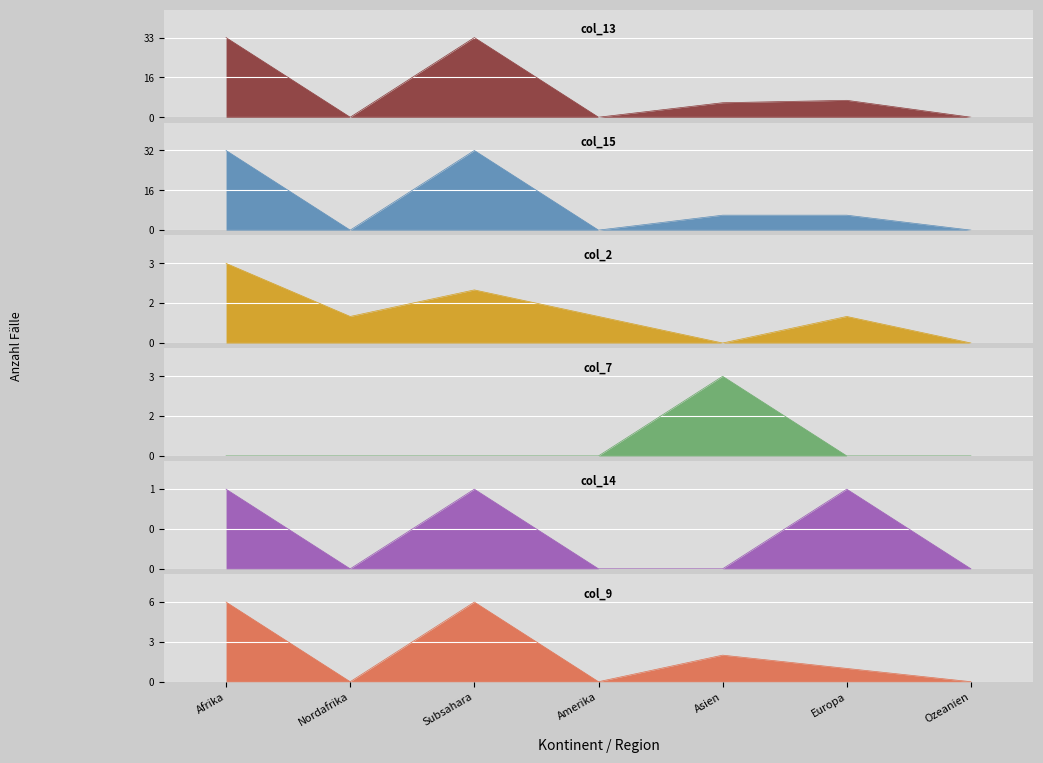

What is the average value of the col_9 (Gutheitungen) series?

2